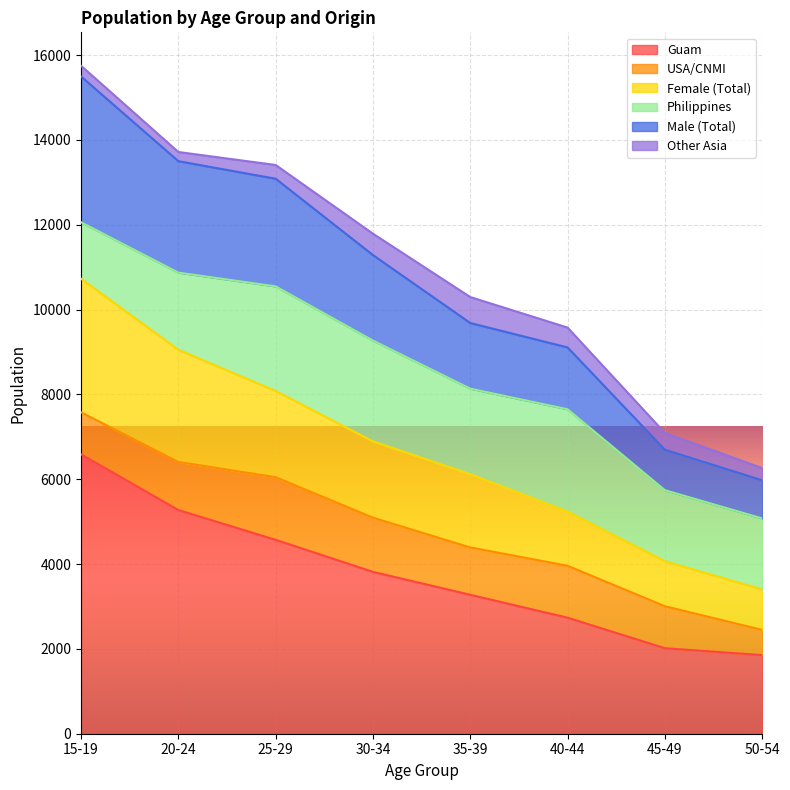

At which category is the sum across all series the highest?

15-19